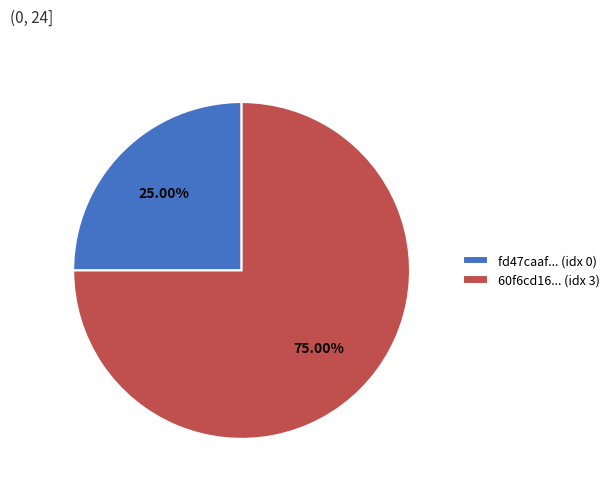

Is there any slice that represents more than half of the pie?

Yes